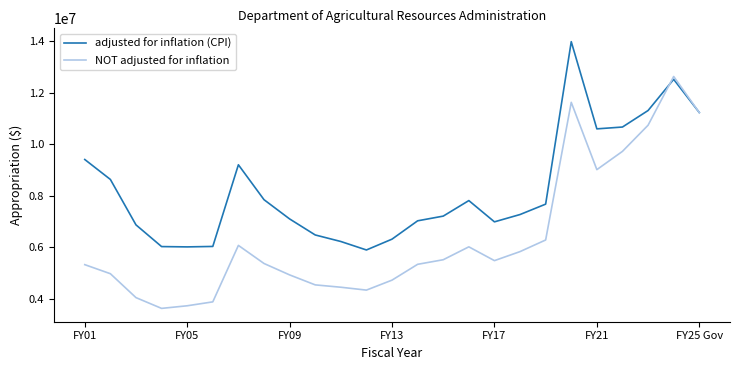

True or false: NOT adjusted for inflation has more than 1 points higher than both neighbors.

True